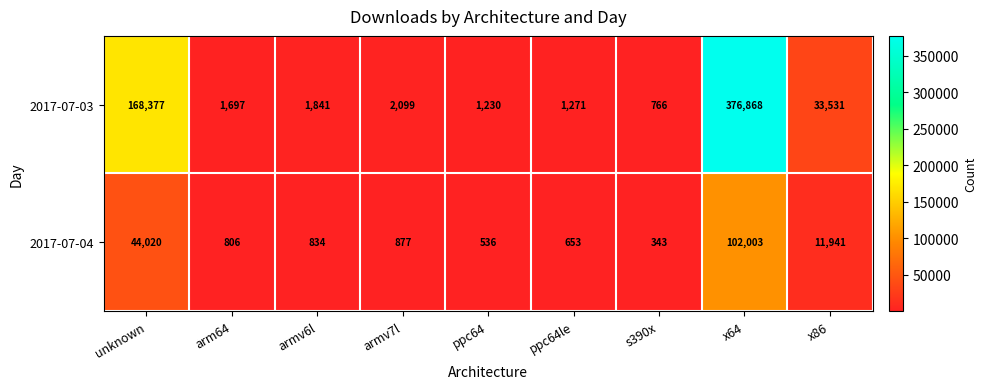

List the labels in order of 2017-07-04 value, largest first.

x64, unknown, x86, armv7l, armv6l, arm64, ppc64le, ppc64, s390x